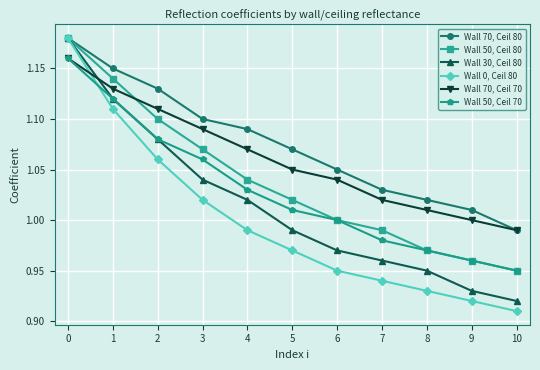

After their last crossing, which series has the higher values: Wall 30, Ceil 80 or Wall 70, Ceil 70?

Wall 70, Ceil 70